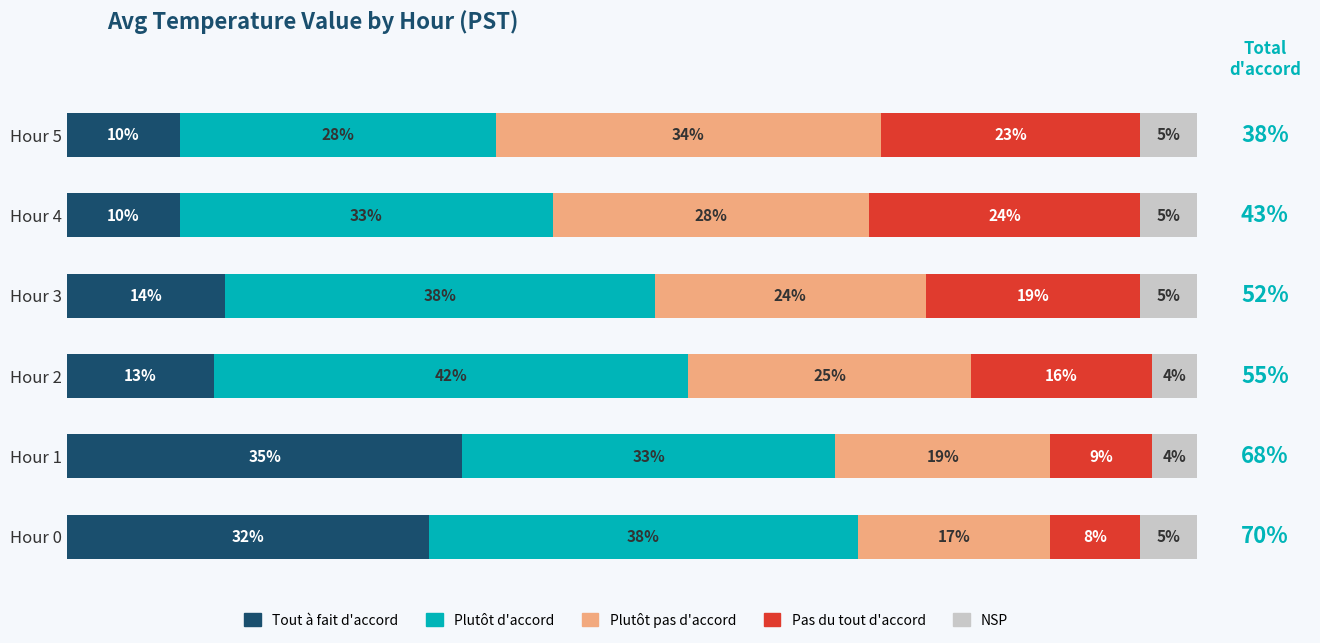

At which label does Tout à fait d'accord reach its peak?

Hour 1